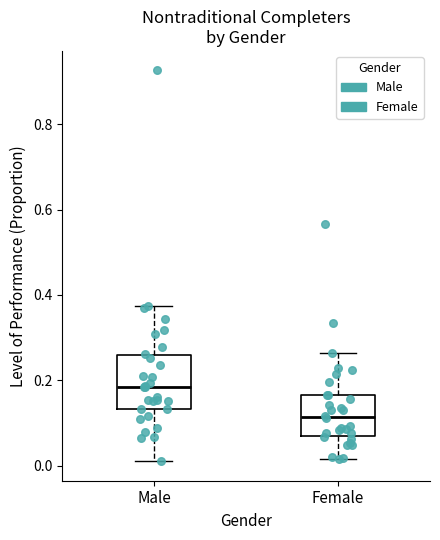

Reading left to right, read every box against the y-axis: the position of its median line, the range the box covers, and the ends of its whiskers. The values are not printed on the chart, so give them approximately, as read against the axis.

Male: median 0.18, box 0.14 to 0.26, whiskers 0.02 to 0.38
Female: median 0.12, box 0.06 to 0.16, whiskers 0.02 to 0.26